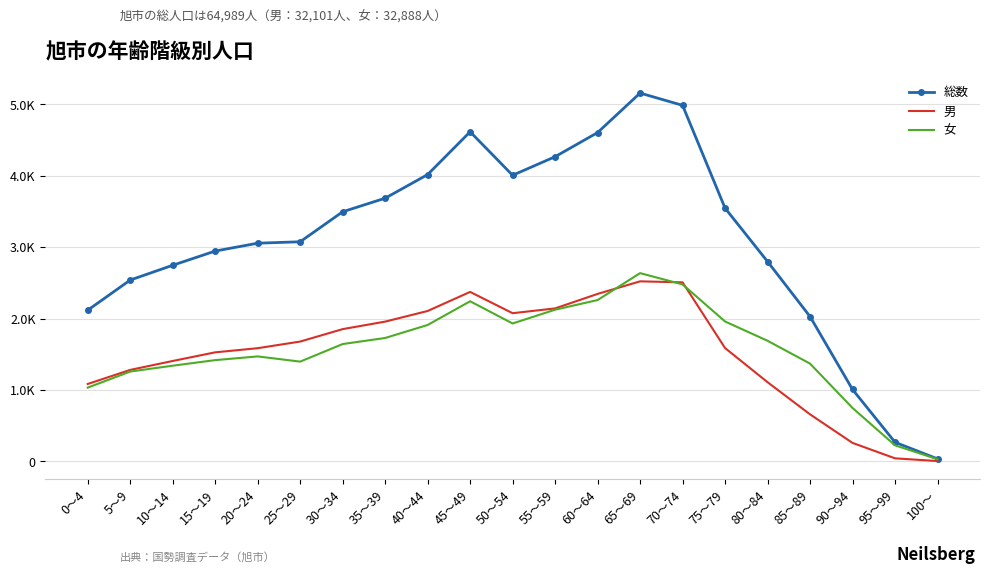

Is the value of 総数 at 15～19 greater than the value of 女 at 95～99?

Yes